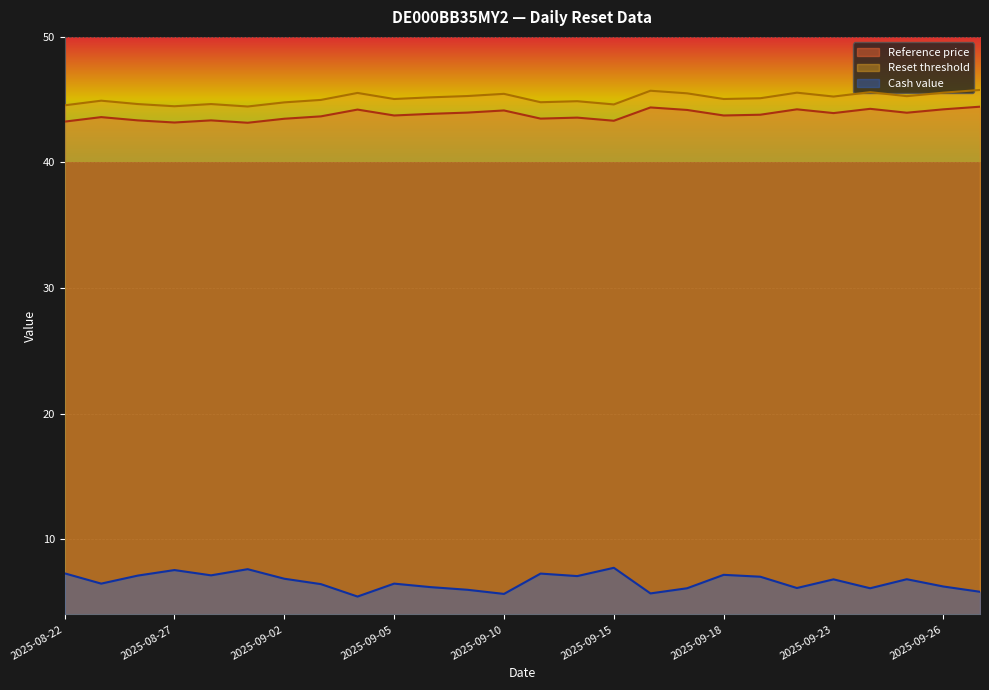

Reading left to right, extract all data points from this chart.

Cash value: 2025-08-22=7.3	2025-08-25=6.5	2025-08-26=7.1	2025-08-27=7.5	2025-08-28=7.1	2025-08-29=7.6	2025-09-02=6.8	2025-09-03=6.4	2025-09-04=5.4	2025-09-05=6.5	2025-09-08=6.2	2025-09-09=6.0	2025-09-10=5.6	2025-09-11=7.2	2025-09-12=7.0	2025-09-15=7.7	2025-09-16=5.7	2025-09-17=6.1	2025-09-18=7.2	2025-09-19=7.0	2025-09-22=6.1	2025-09-23=6.8	2025-09-24=6.1	2025-09-25=6.8	2025-09-26=6.2	2025-09-29=5.8
Reset threshold: 2025-08-22=44.5	2025-08-25=44.9	2025-08-26=44.6	2025-08-27=44.5	2025-08-28=44.6	2025-08-29=44.5	2025-09-02=44.8	2025-09-03=45.0	2025-09-04=45.5	2025-09-05=45.1	2025-09-08=45.2	2025-09-09=45.3	2025-09-10=45.5	2025-09-11=44.8	2025-09-12=44.9	2025-09-15=44.6	2025-09-16=45.7	2025-09-17=45.5	2025-09-18=45.1	2025-09-19=45.1	2025-09-22=45.6	2025-09-23=45.2	2025-09-24=45.6	2025-09-25=45.3	2025-09-26=45.6	2025-09-29=45.8
Reference price: 2025-08-22=43.2	2025-08-25=43.6	2025-08-26=43.4	2025-08-27=43.2	2025-08-28=43.4	2025-08-29=43.2	2025-09-02=43.5	2025-09-03=43.7	2025-09-04=44.2	2025-09-05=43.7	2025-09-08=43.9	2025-09-09=44.0	2025-09-10=44.1	2025-09-11=43.5	2025-09-12=43.6	2025-09-15=43.3	2025-09-16=44.4	2025-09-17=44.2	2025-09-18=43.7	2025-09-19=43.8	2025-09-22=44.2	2025-09-23=43.9	2025-09-24=44.3	2025-09-25=44.0	2025-09-26=44.2	2025-09-29=44.4